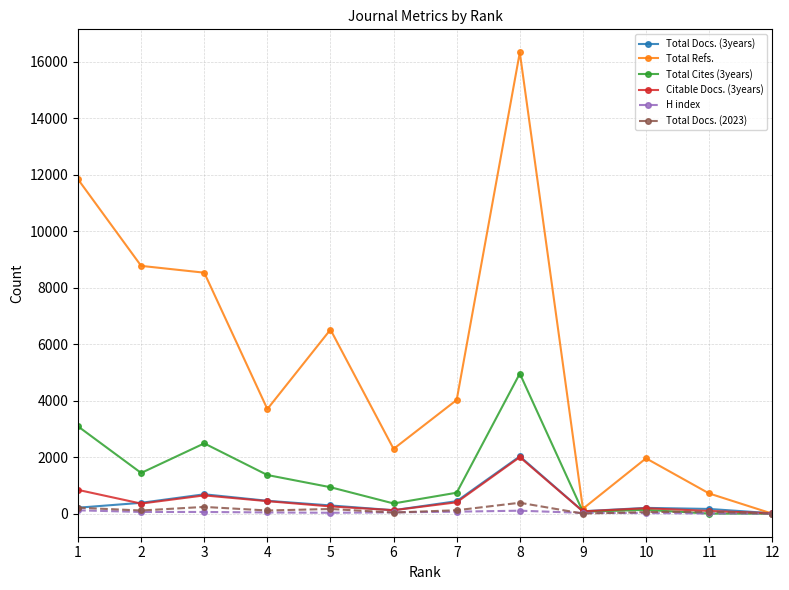

Which series has the widest spread of values?

Total Refs.